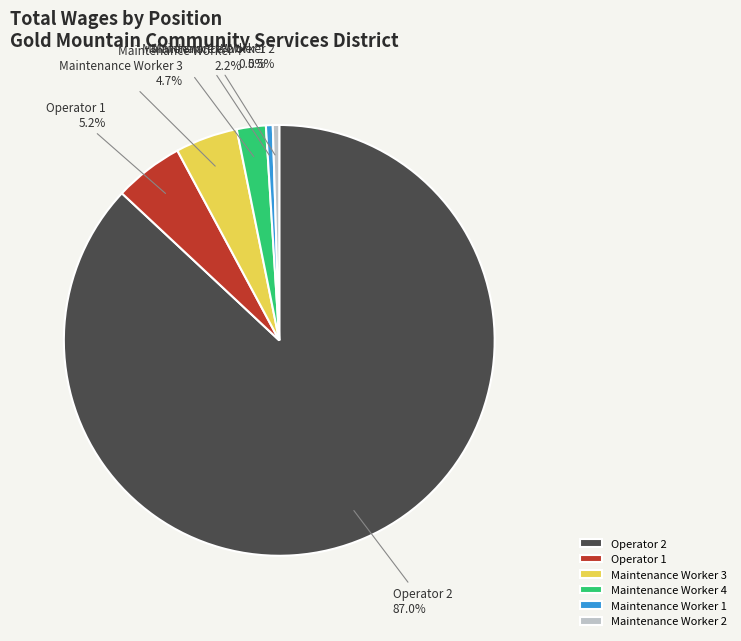

To the nearest percent, what percentage of the pie is Maintenance Worker 3?

5%